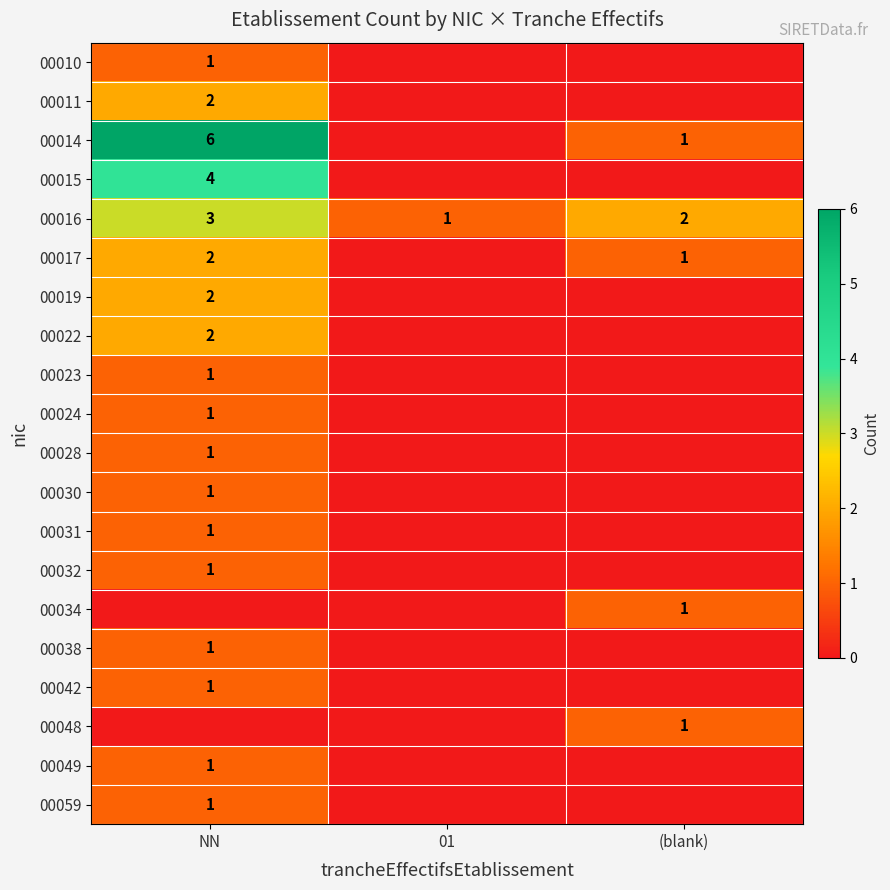

At which category is the sum across all series the highest?

NN